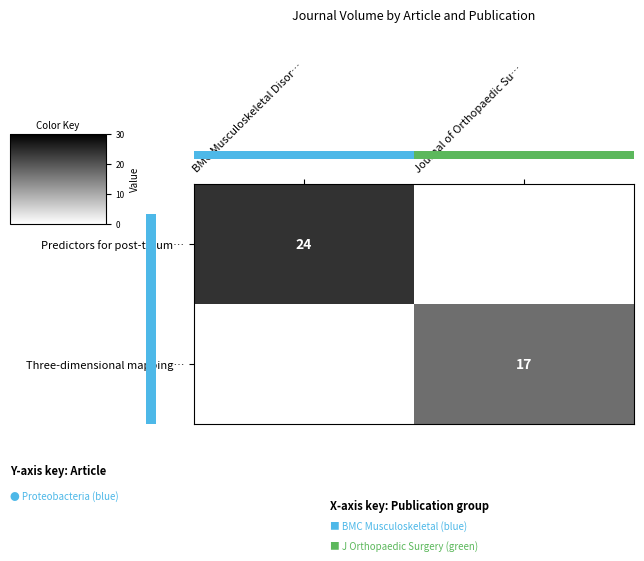

Which label corresponds to the smallest value in the chart?

Journal of Orthopaedic Su…